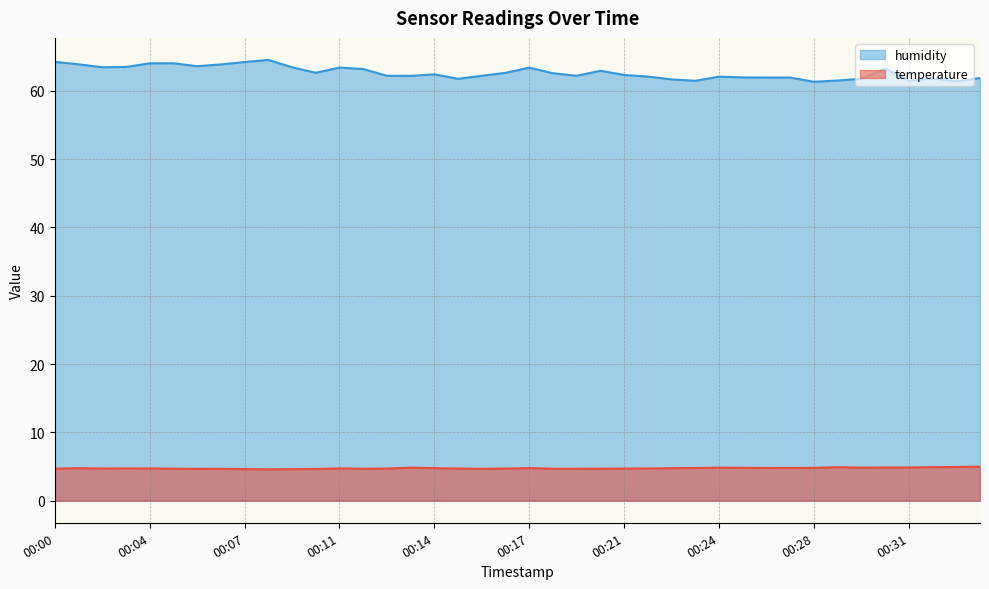

How many lines are shown in the chart?

2